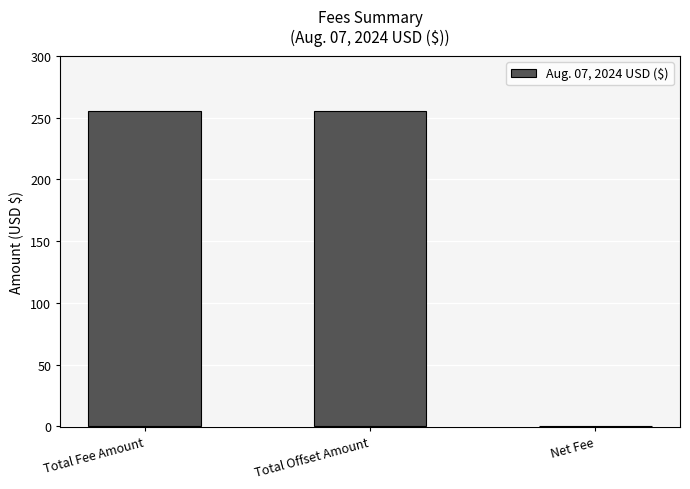

What is the sum of all values?

510.7